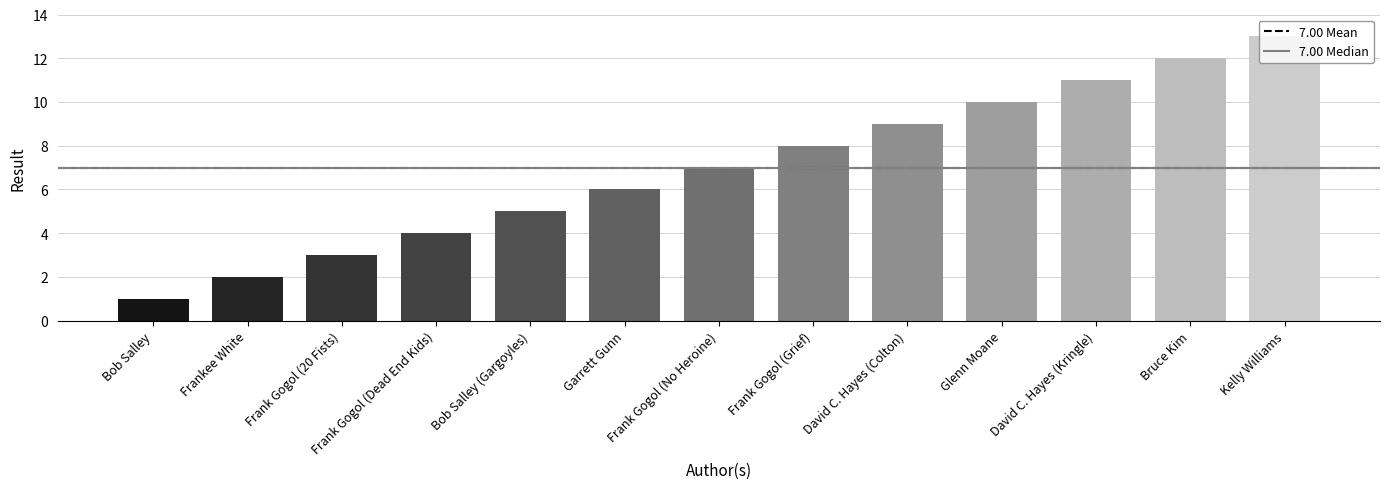

What is the difference between the values at Frank Gogol (Grief) and David C. Hayes (Kringle)?

3